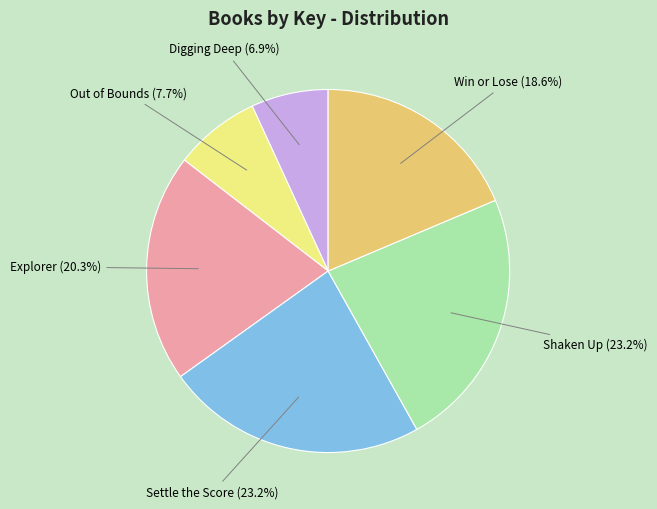

Is there any slice that represents more than half of the pie?

No